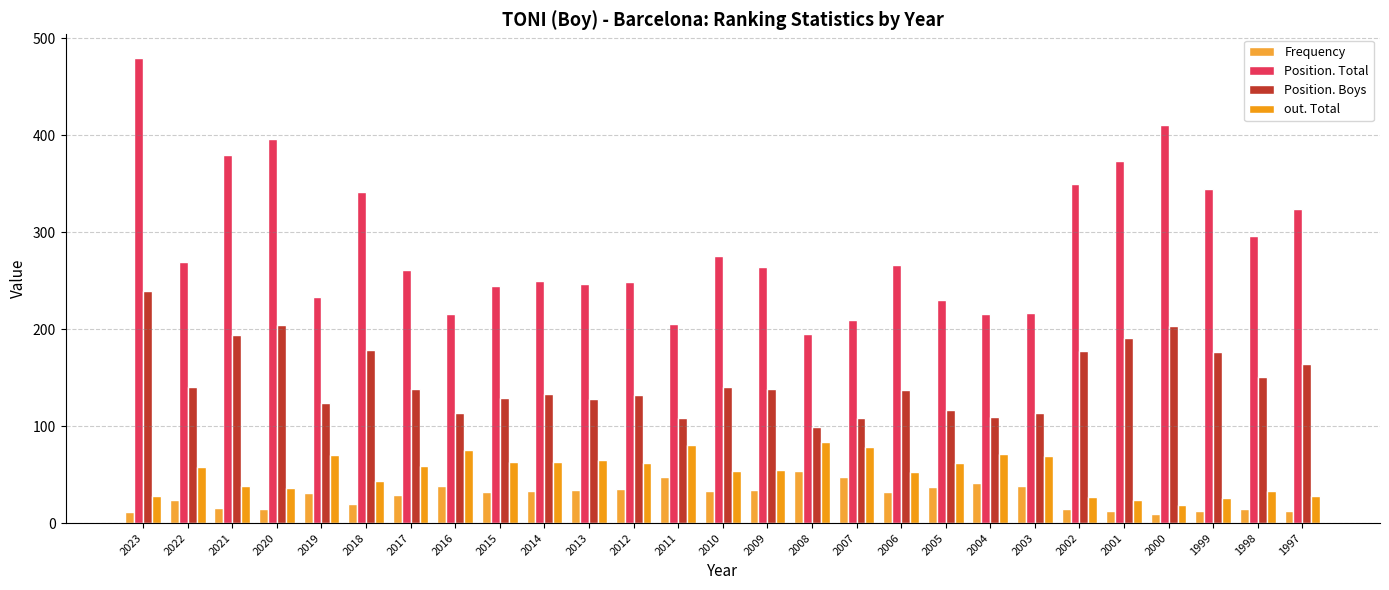

Rank the series at 2018 from highest to lowest value.

Position. Total, Position. Boys, out. Total, Frequency